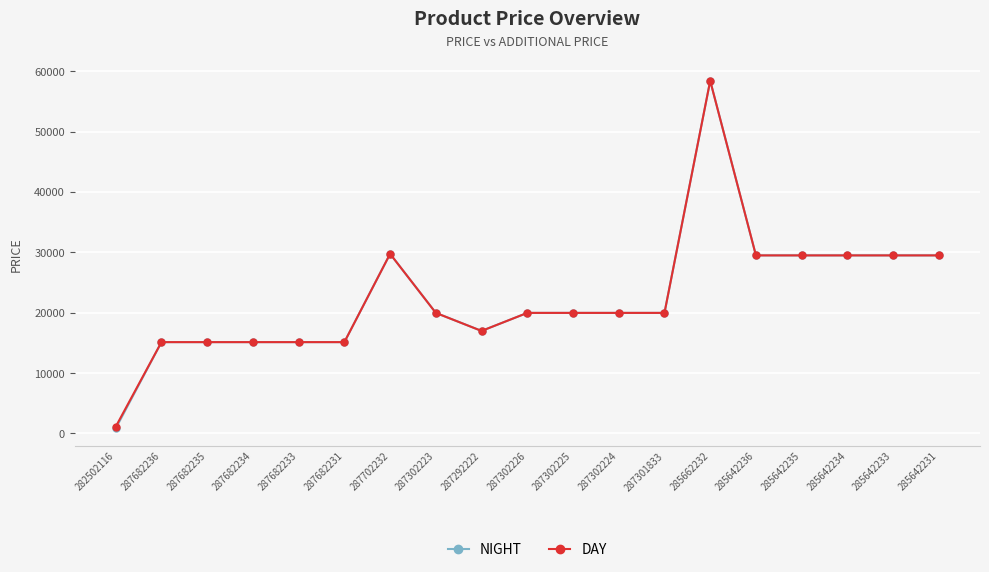

Does the chart have visible grid lines?

Yes